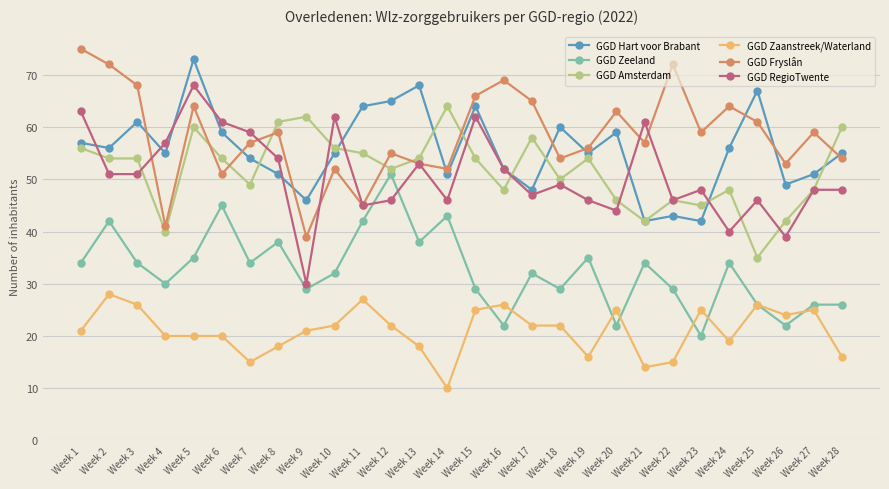

At how many categories does at least one series exceed 27?

28